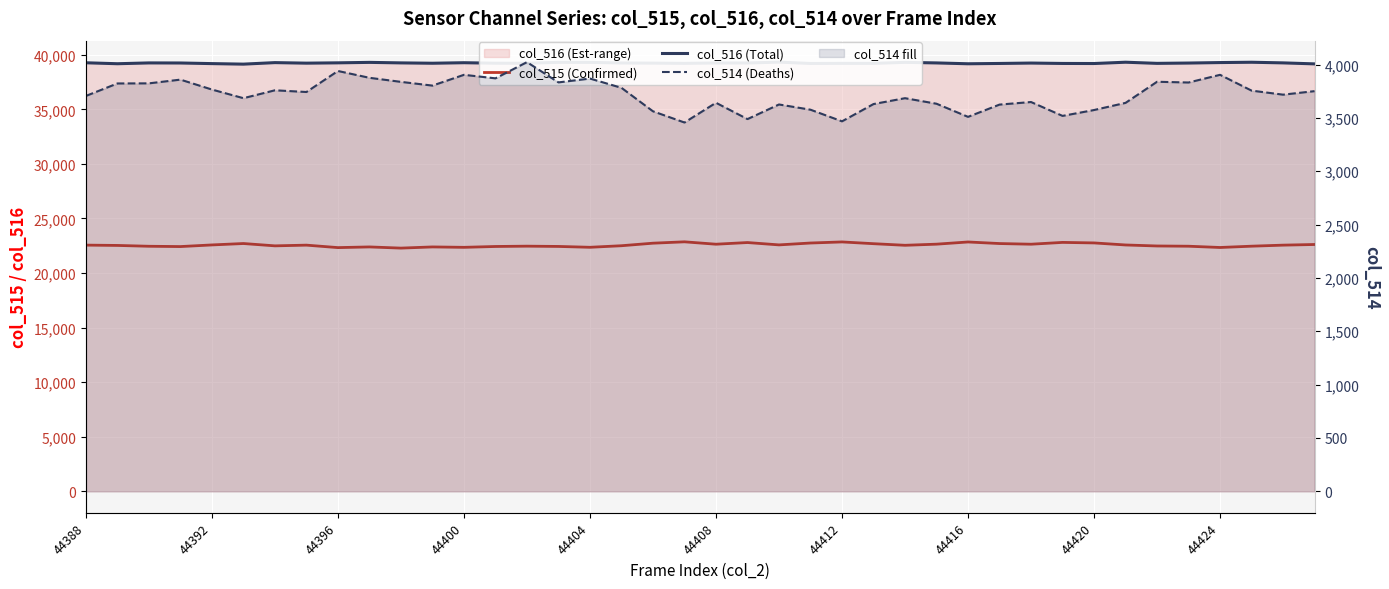

True or false: col_515 (Confirmed) and col_514 (Deaths) intersect in this chart.

False